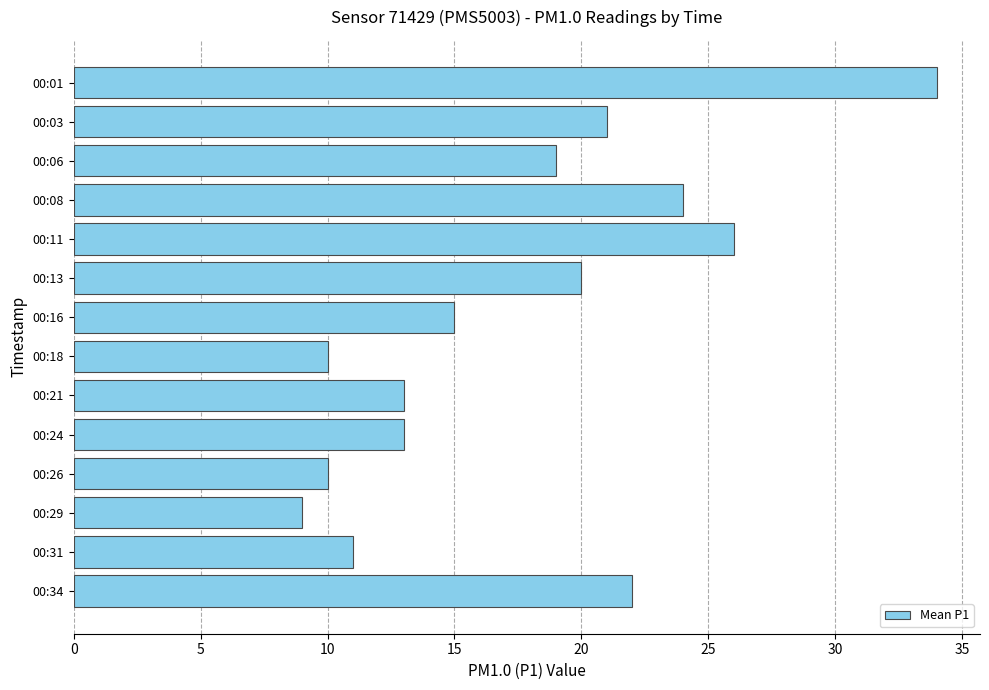

The value at 00:18 is 10. True or false?

True